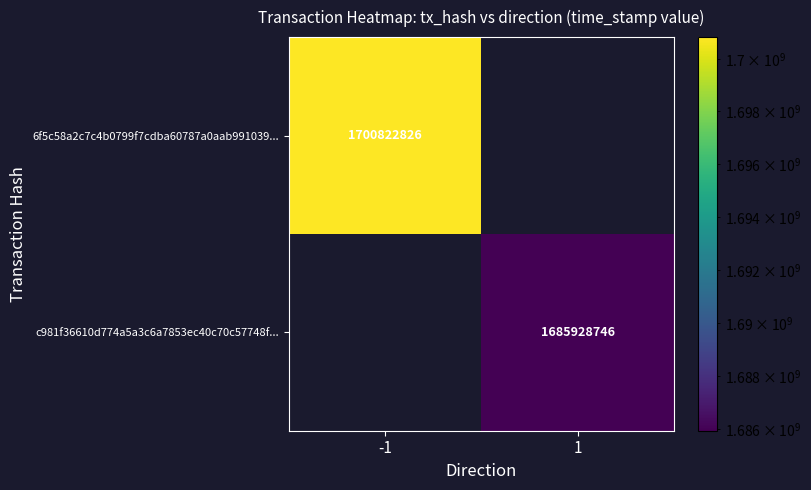

Which label corresponds to the largest value in the chart?

-1